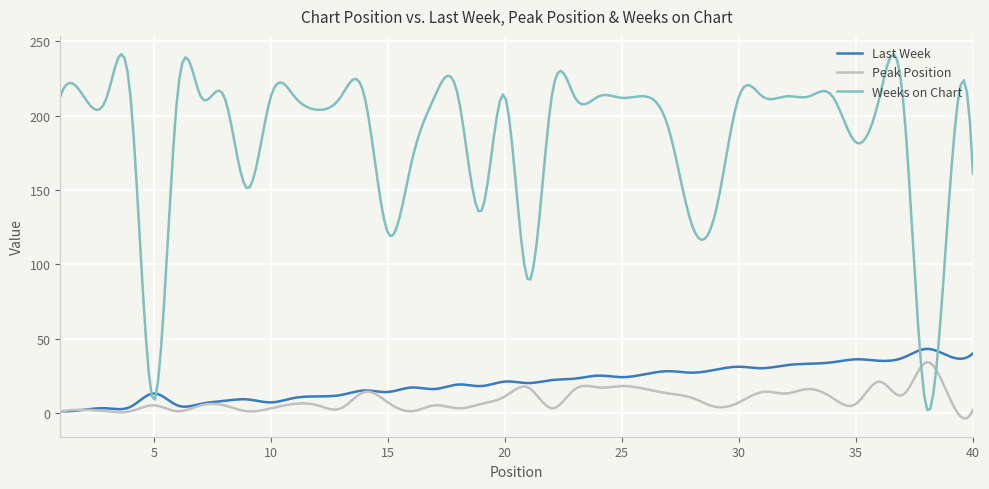

What is the minimum value shown in the chart?

-3.9